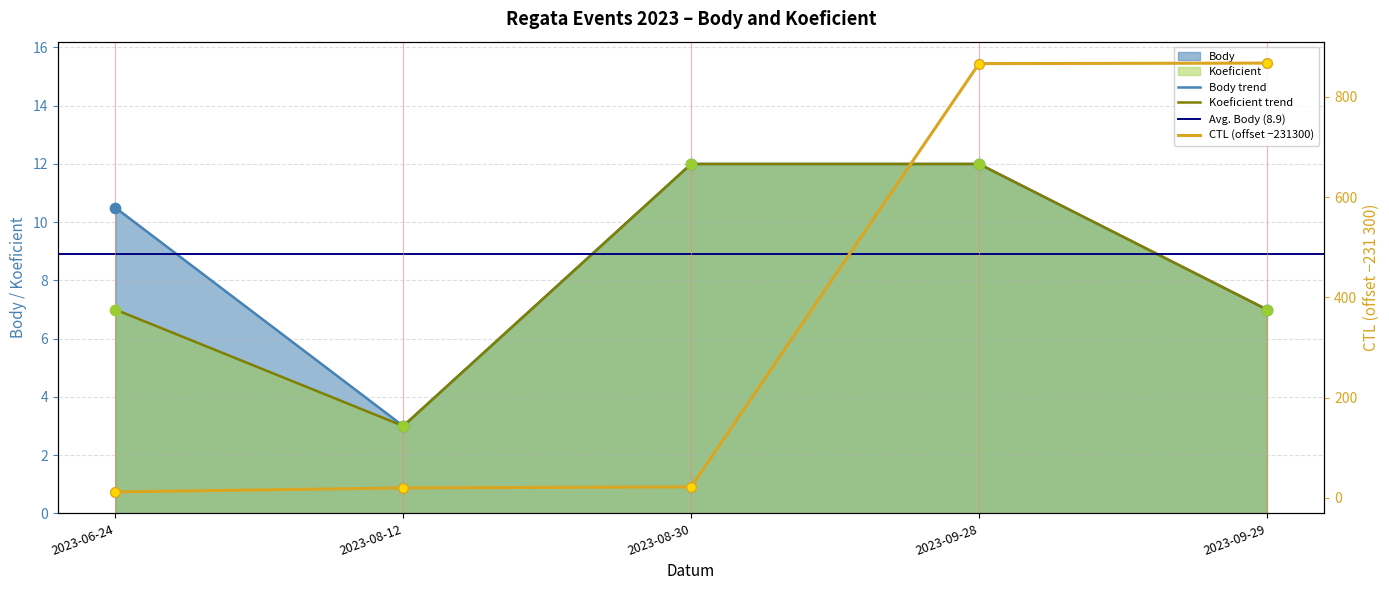

Which series has the largest Y range (max minus min)?

CTL_scaled